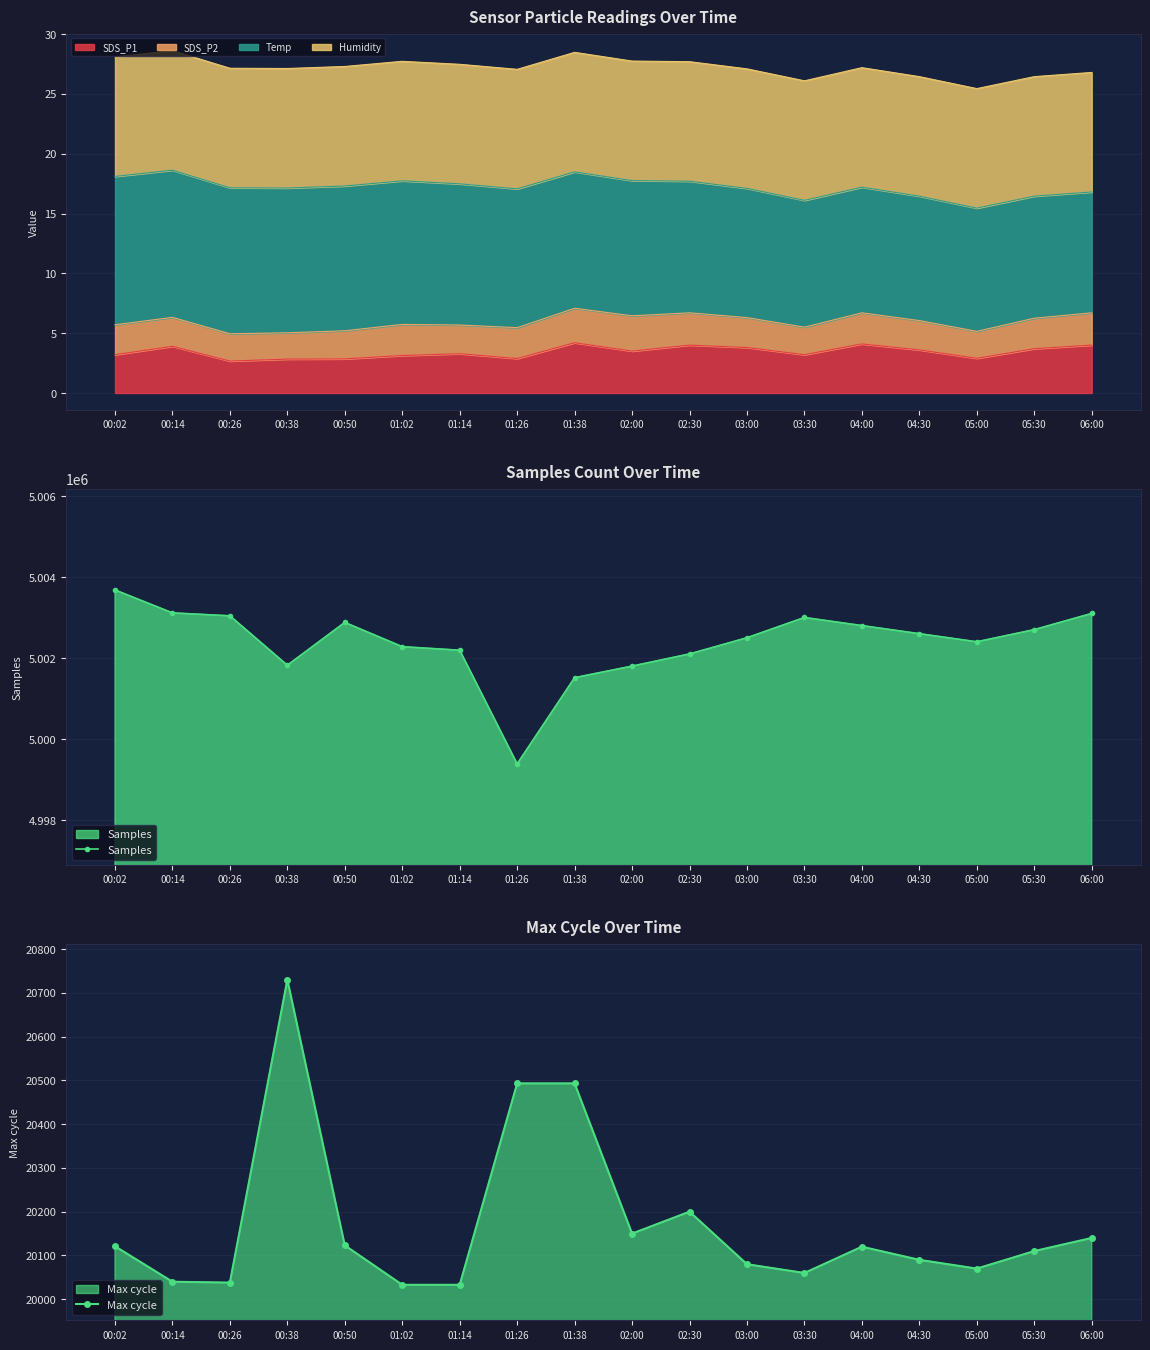

Is the value of Samples at 06:00 greater than the value of Max cycle at 01:02?

Yes